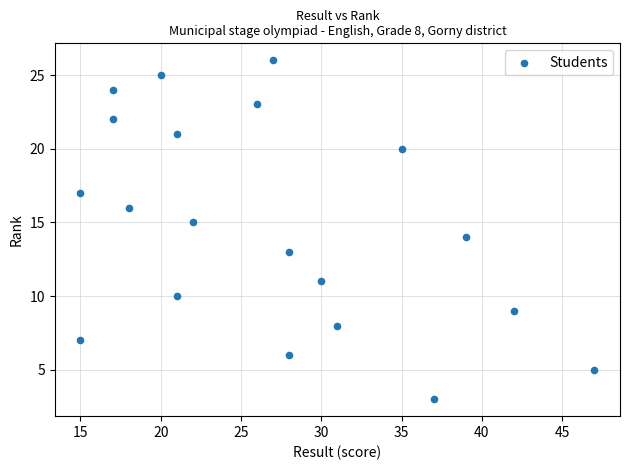

What is the range of X values (max minus min)?

32